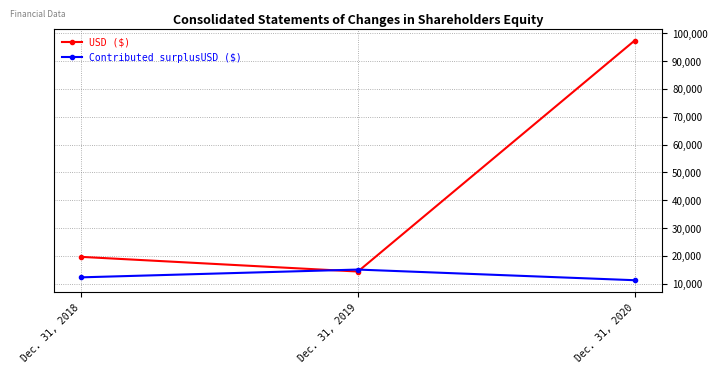

What is the spread (max minus min) of values at Dec. 31, 2018?

7356